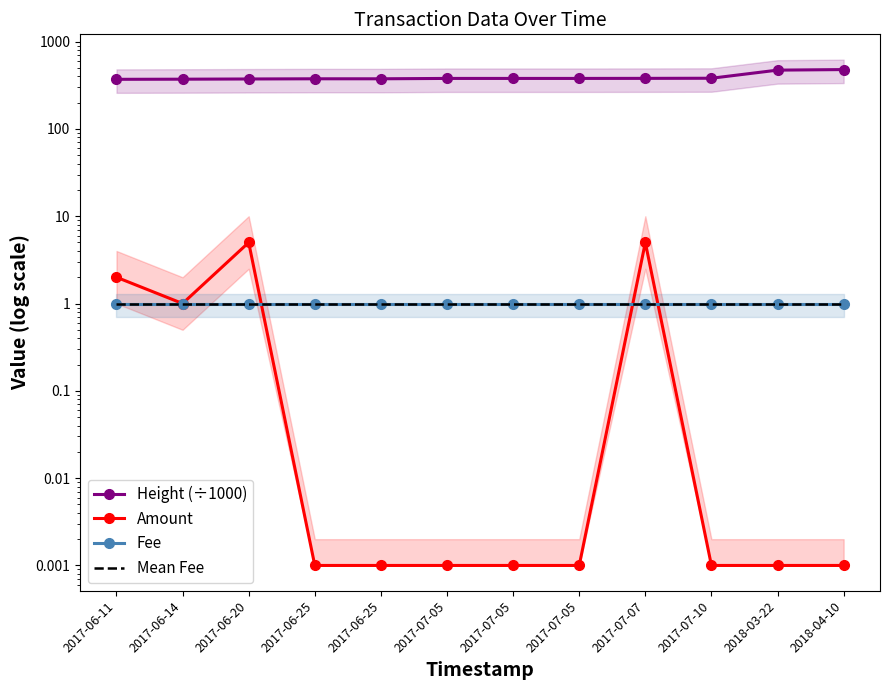

True or false: Mean Fee has a value of 1.0 at 2017-07-07.

True